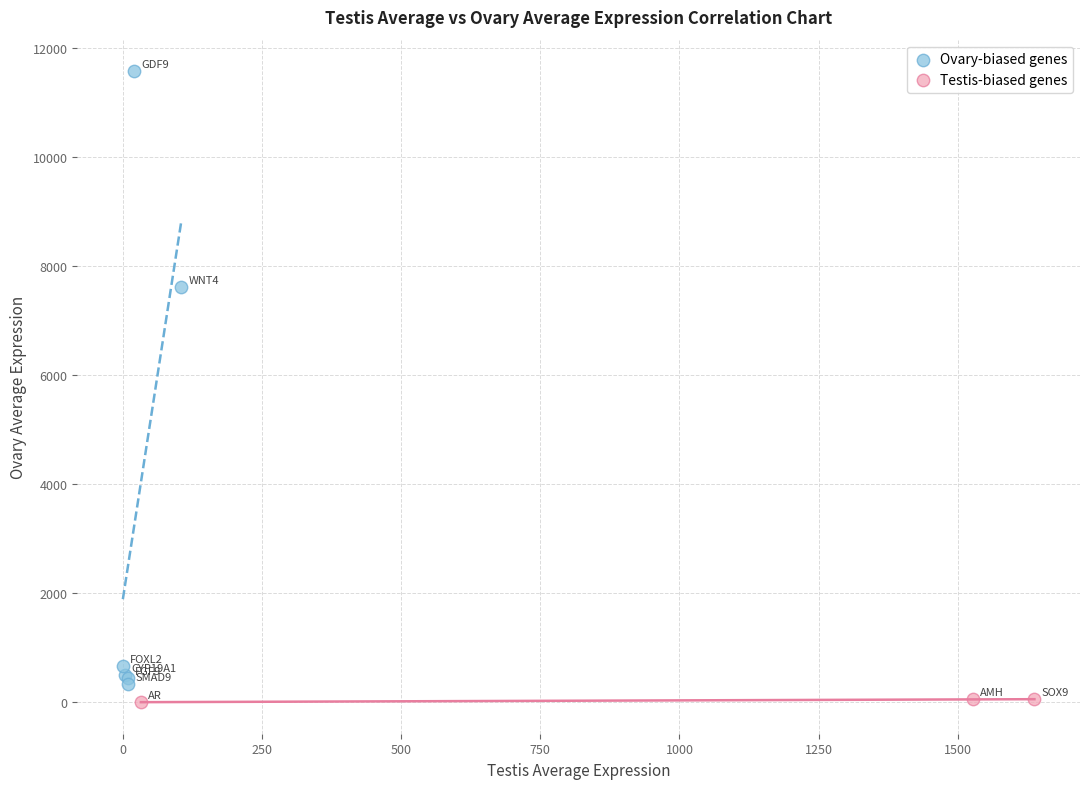

Which series has the widest spread of Y values?

Ovary-biased genes